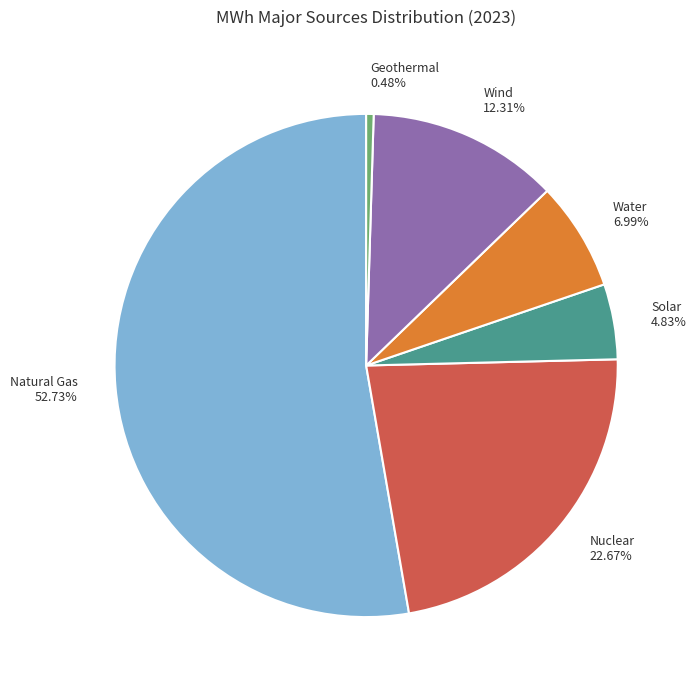

How many slices are in this pie chart?

6